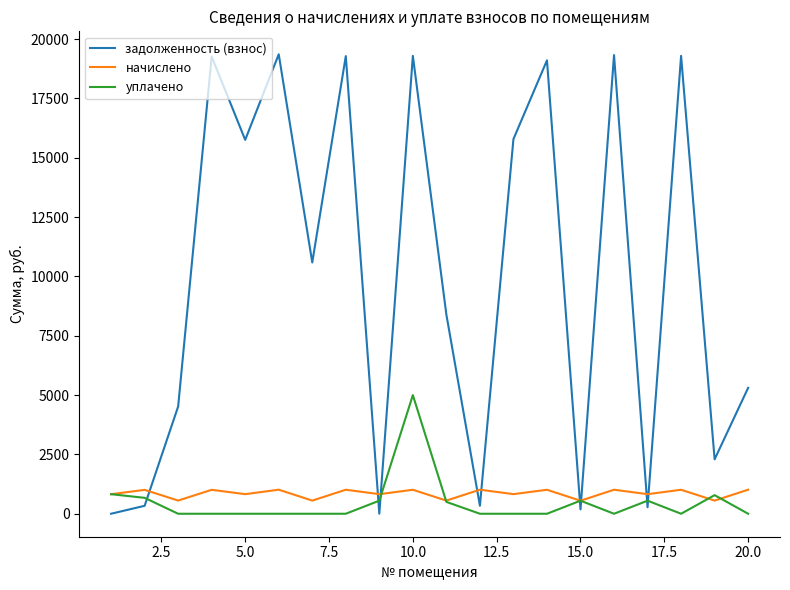

Rank the series by their maximum value, from highest to lowest.

задолженность (взнос), уплачено, начислено